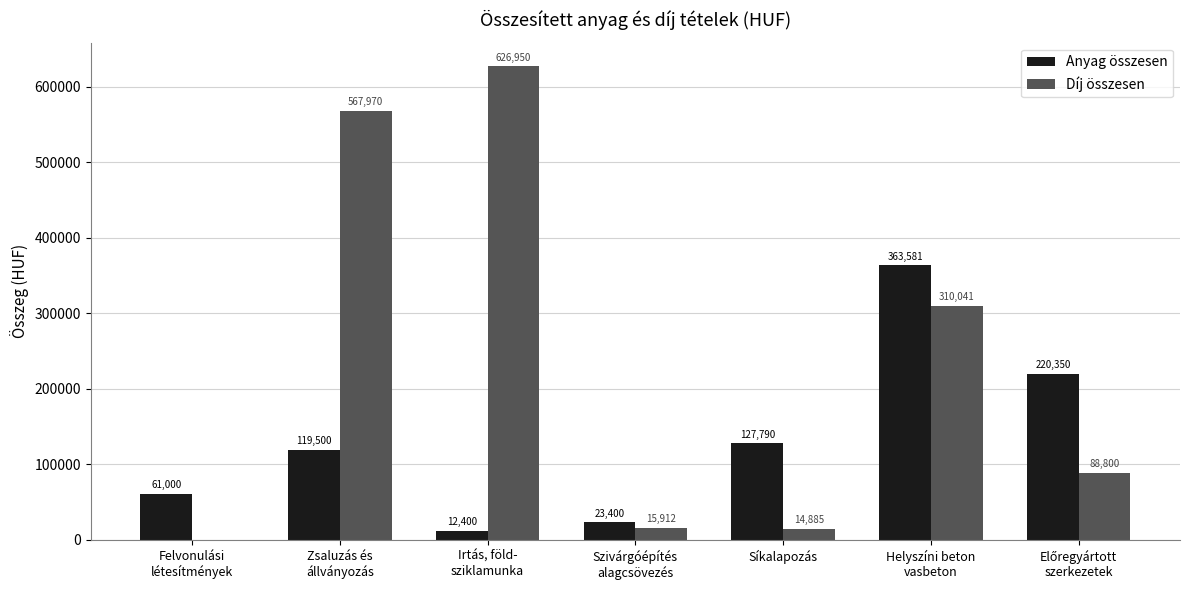

The Díj összesen series shows 626950.0 at Irtás, föld-
sziklamunka. True or false?

True